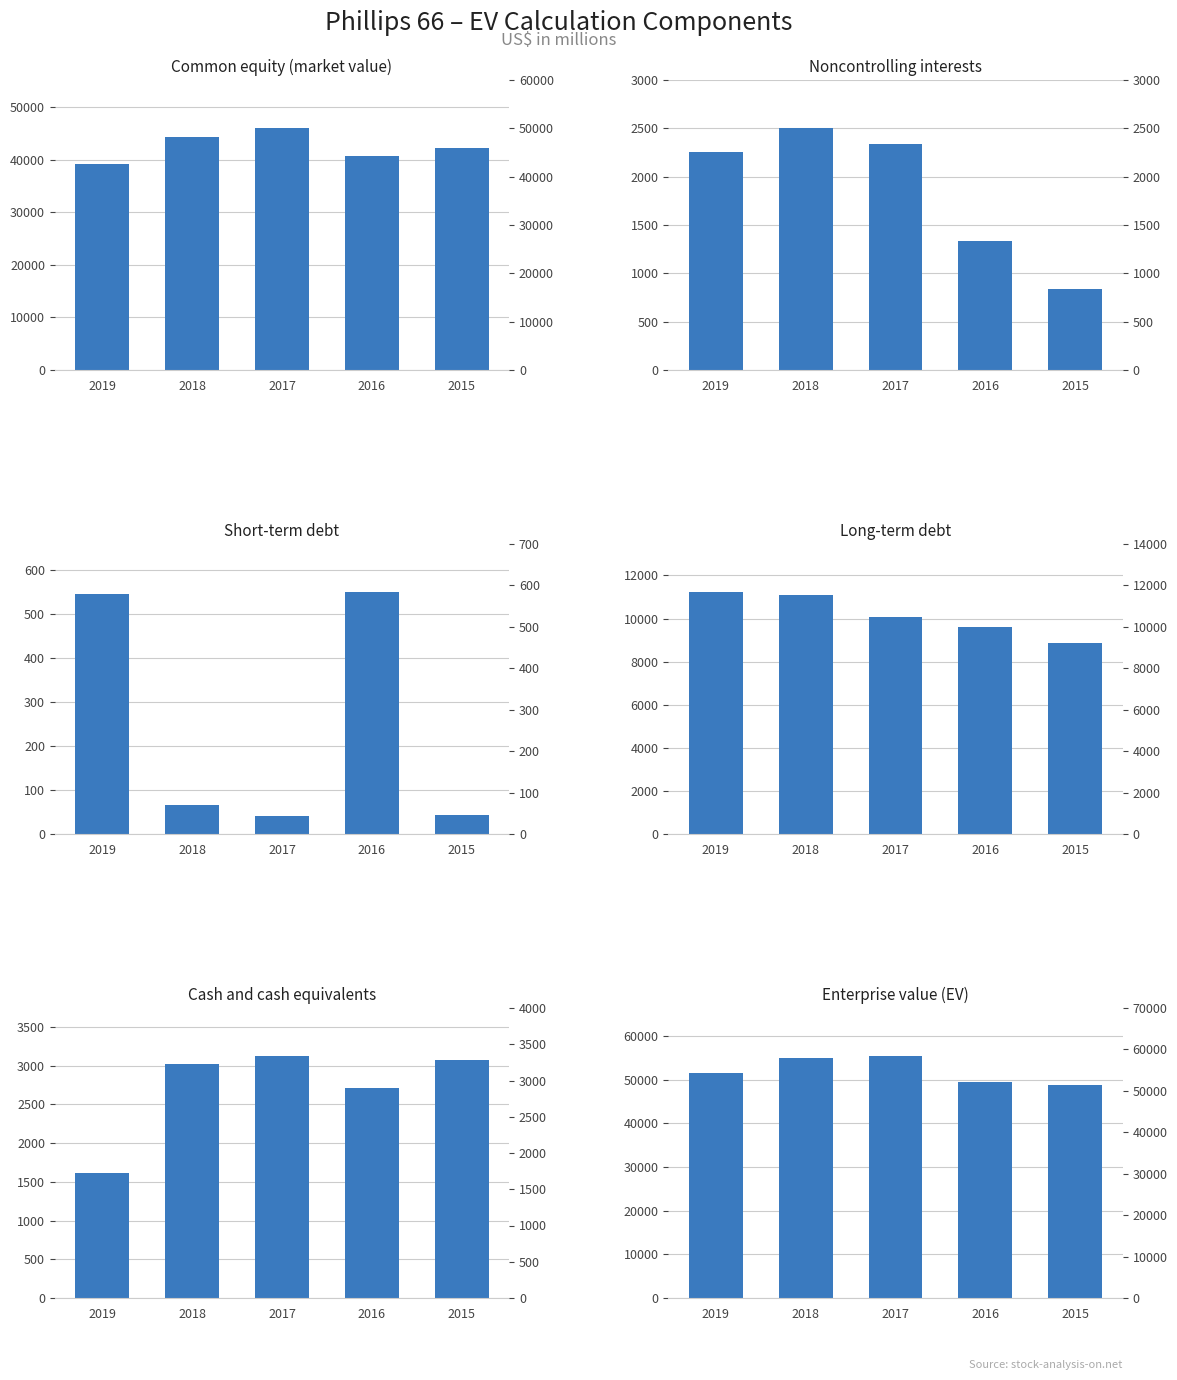

At which label does Noncontrolling interests reach its minimum?

2015